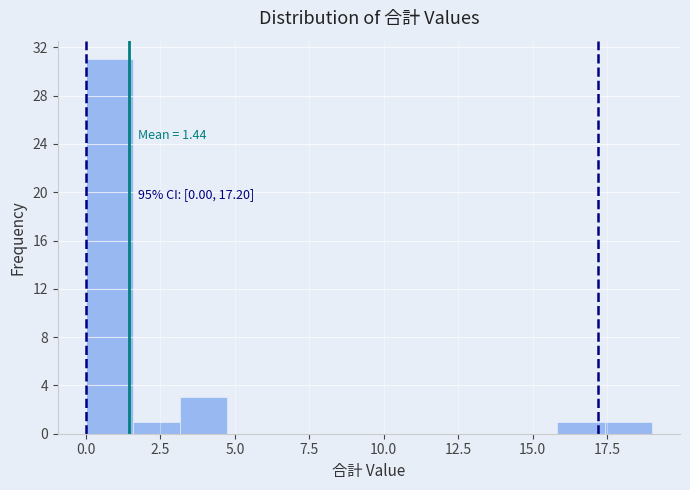

Read against the x-axis, roughly where is the centre of the tallest bar?

1.0